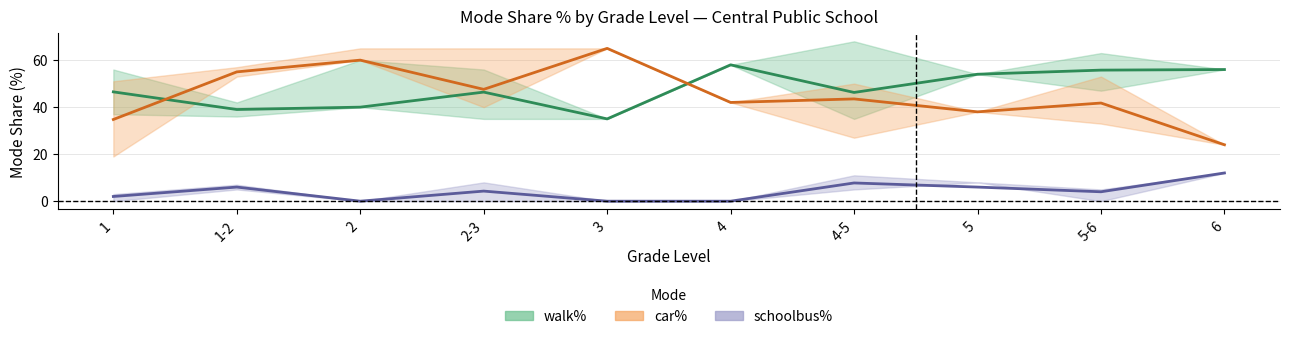

Reading left to right, what are all the values shown in this chart?

walk%: 46.5	39.0	40.0	46.4	35.0	58.0	46.2	54.0	55.8	56.0
car%: 34.8	55.0	60.0	47.6	65.0	42.0	43.5	38.0	41.8	24.0
schoolbus%: 2.0	6.0	0.0	4.3	0.0	0.0	7.8	6.0	4.0	12.0